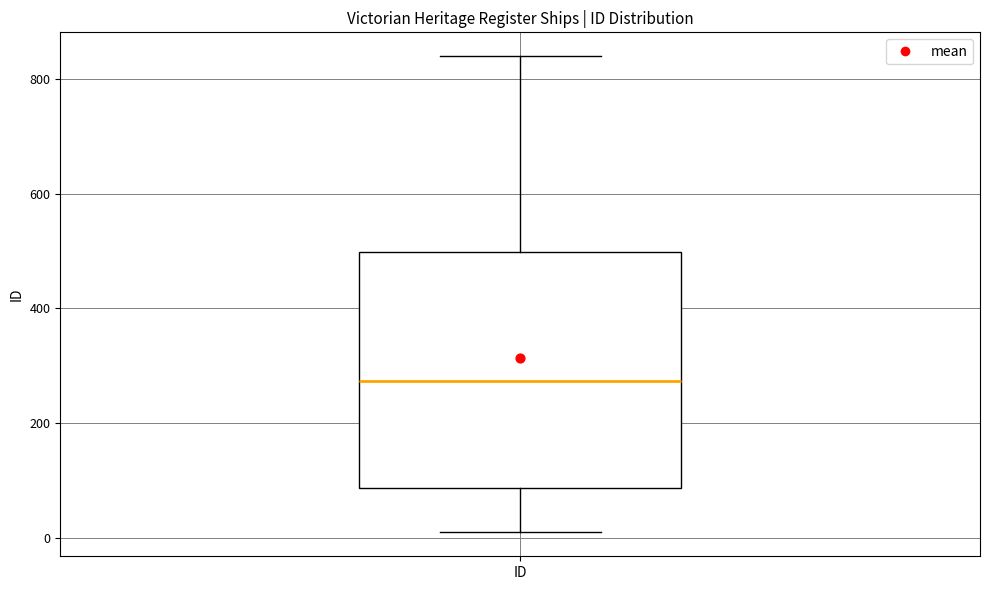

Read this box plot against the y-axis: the position of the median line, the range covered by the box, and the ends of both whiskers. The values are not printed on the chart, so give them approximately, as read against the axis.

median 280, box 80 to 500, whiskers 0 to 840